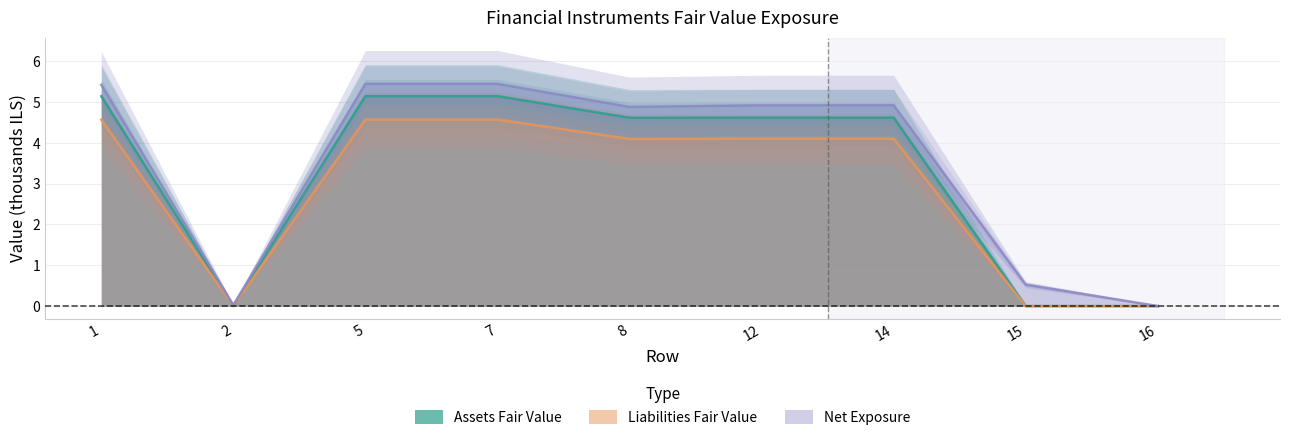

Where is the first local minimum for Net Exposure?

2